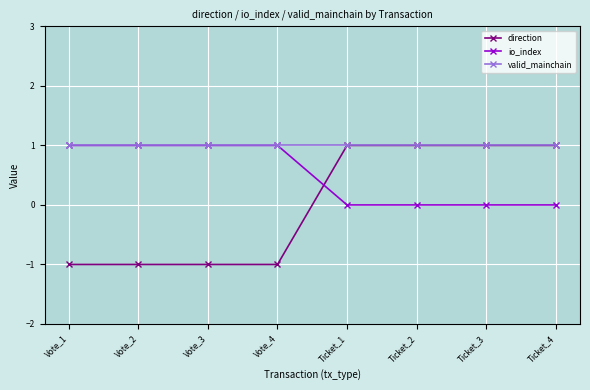

The value of io_index at Vote_1 is 0. True or false?

False